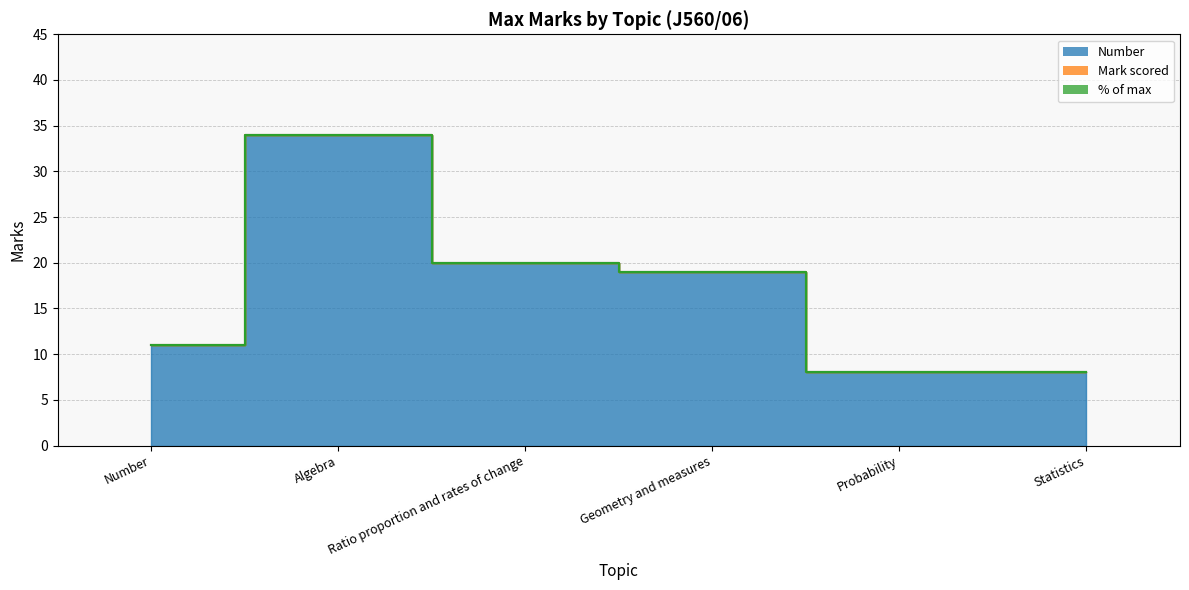

At which category is the sum across all series the highest?

Algebra